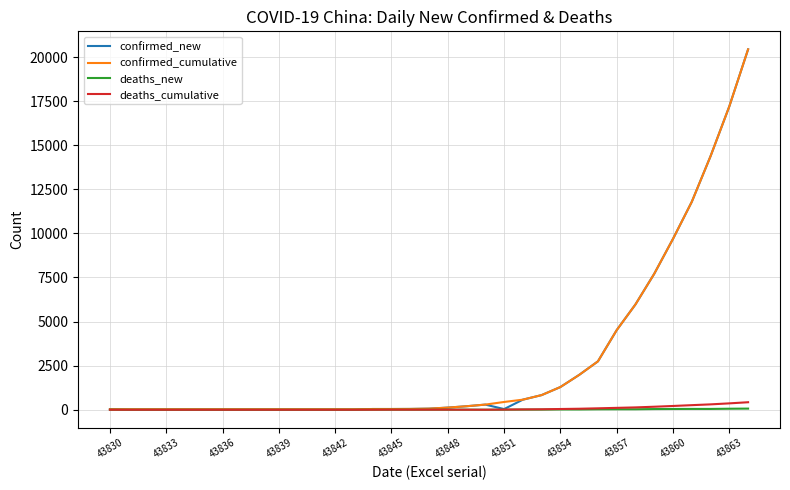

Which series has the largest range (max minus min)?

confirmed_new